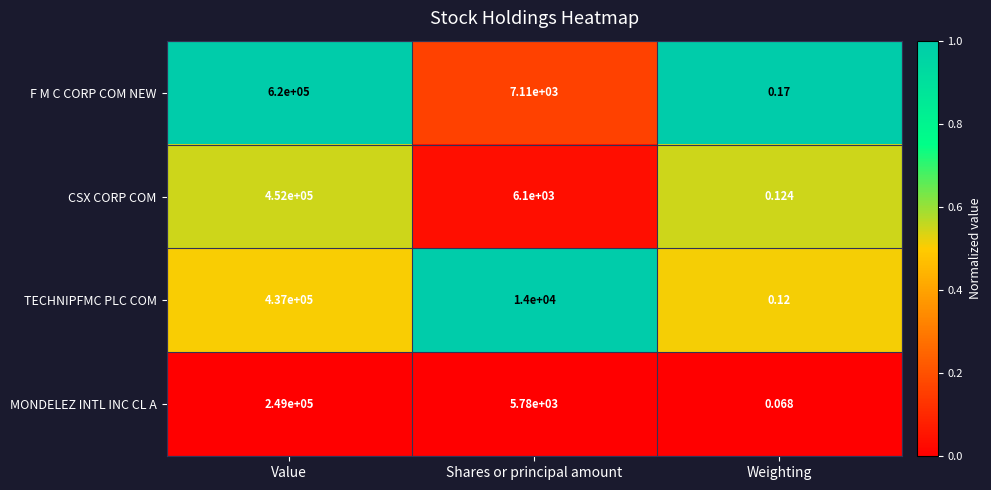

List the series in order of their peak value, highest first.

F M C CORP COM NEW, CSX CORP COM, TECHNIPFMC PLC COM, MONDELEZ INTL INC CL A